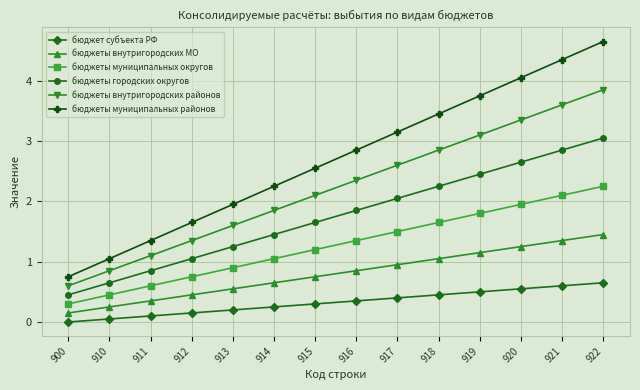

Rank the series by their average value, from highest to lowest.

бюджеты муниципальных районов, бюджеты внутригородских районов, бюджеты городских округов, бюджеты муниципальных округов, бюджеты внутригородских МО, бюджет субъекта РФ